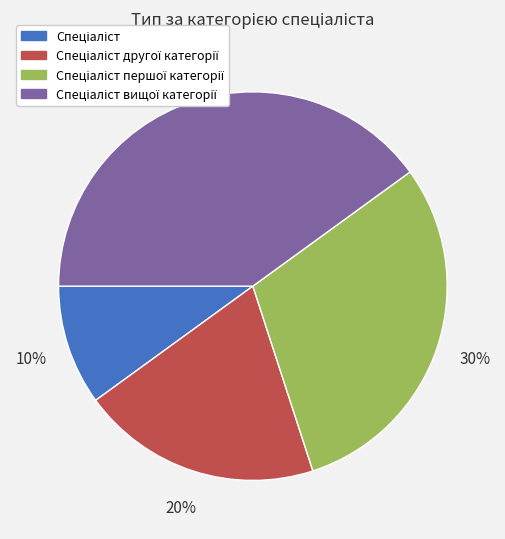

To the nearest percent, what is the difference between the largest and smallest slice percentages?

30%